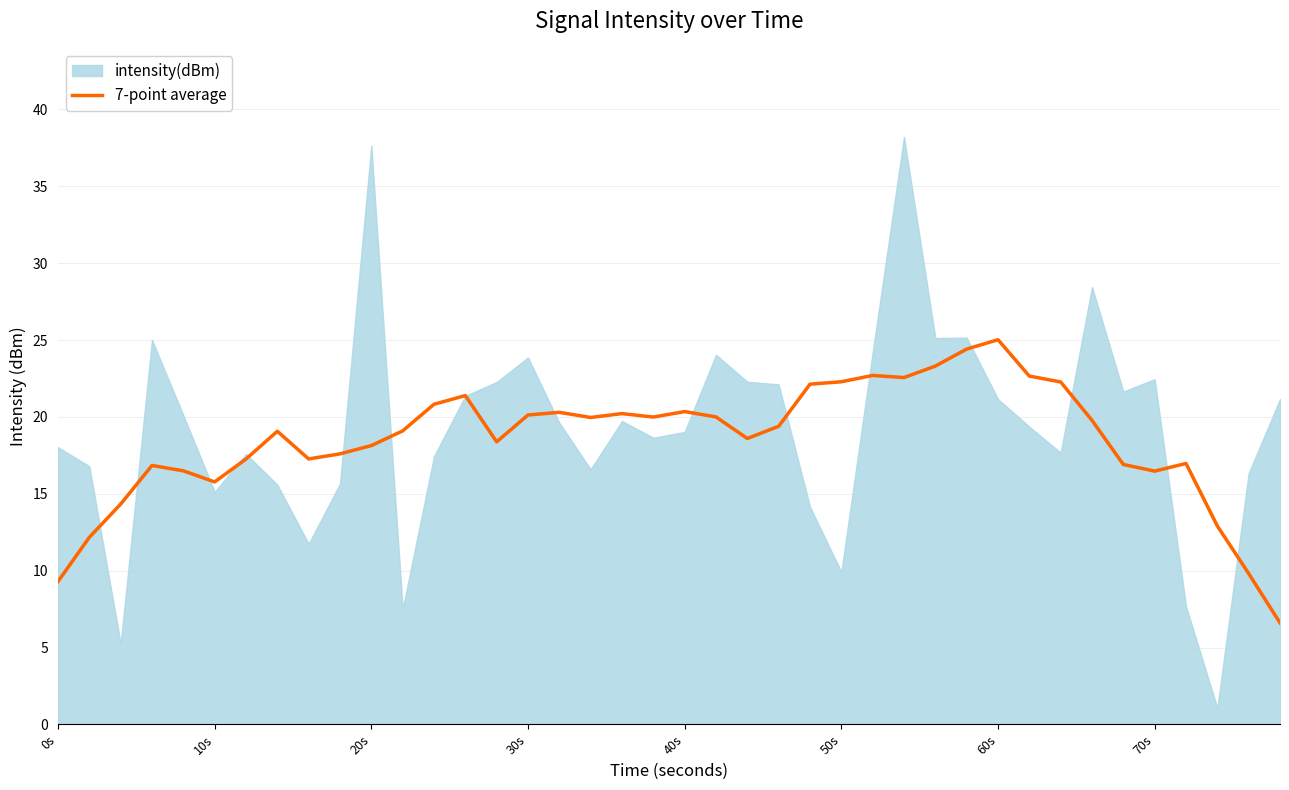

What is the highest value of the 7-point average series?

25.0